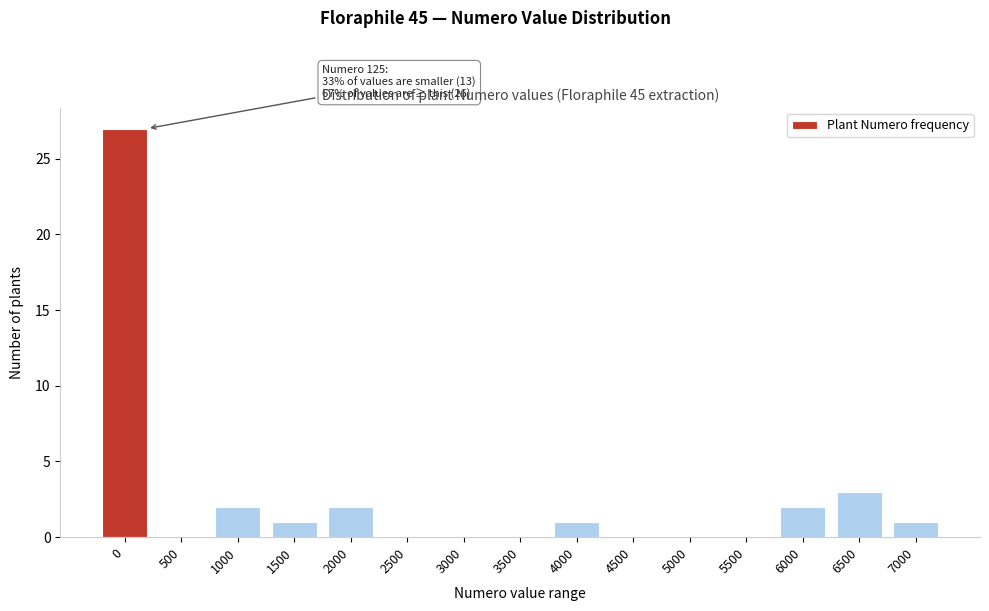

Reading right to left, transcribe all the data shown in this chart.

7000=1	6500=3	6000=2	5500=0	5000=0	4500=0	4000=1	3500=0	3000=0	2500=0	2000=2	1500=1	1000=2	500=0	0=27